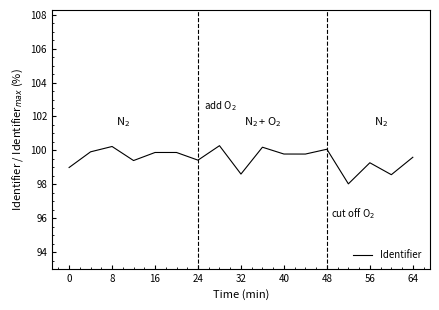

What is the smallest value displayed?

98.0